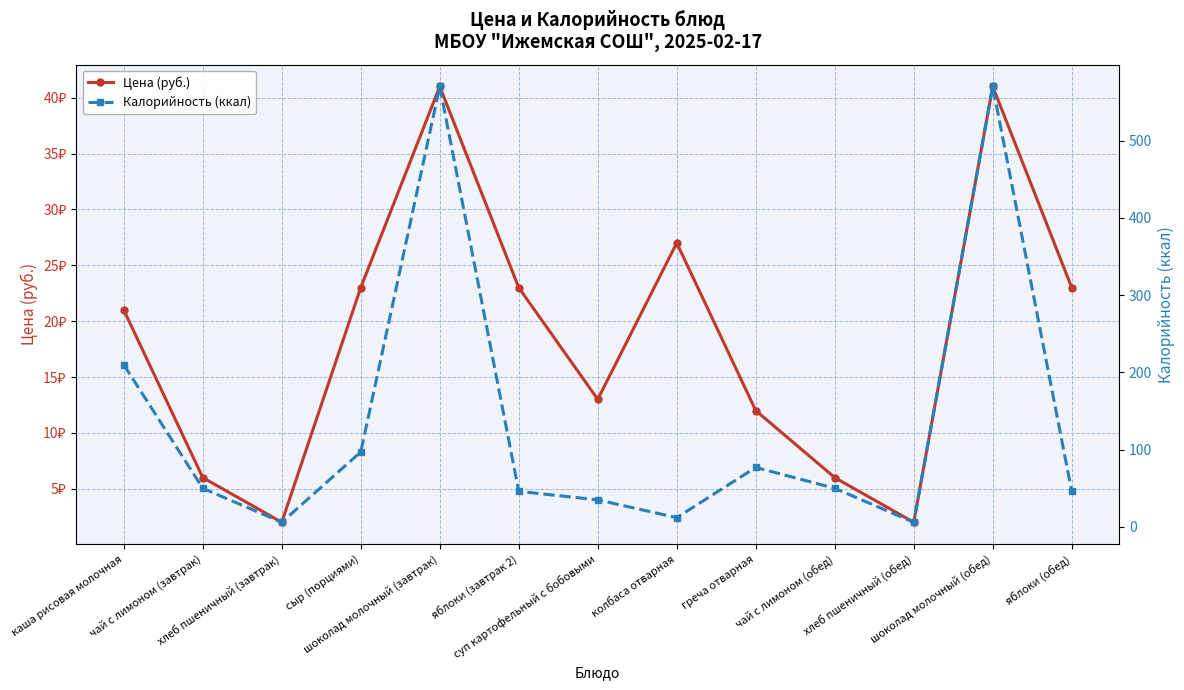

Reading right to left, list all the values displayed in this chart.

Цена (руб.): 23	41	2	6	12	27	13	23	41	23	2	6	21
Калорийность (ккал): 46	570	6	50	77	12	35	46	570	97	6	50	210